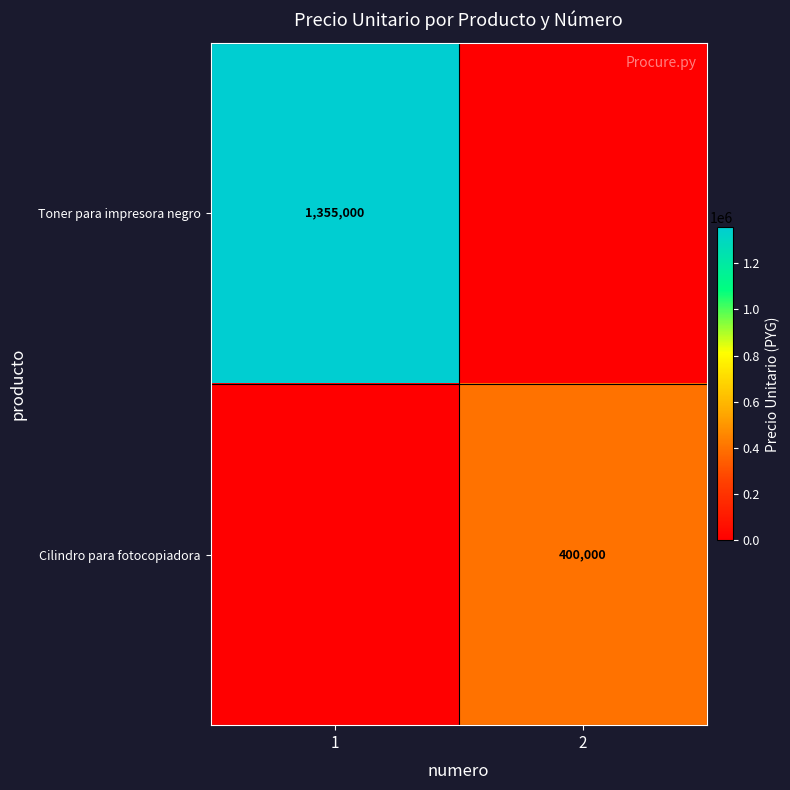

What is the difference between the highest and lowest values at 2?

400000